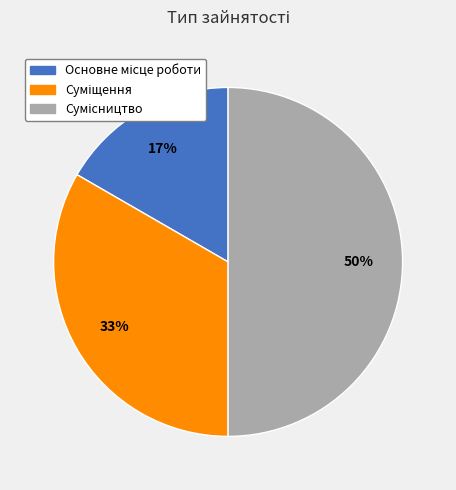

To the nearest percent, what is the average slice percentage?

33%